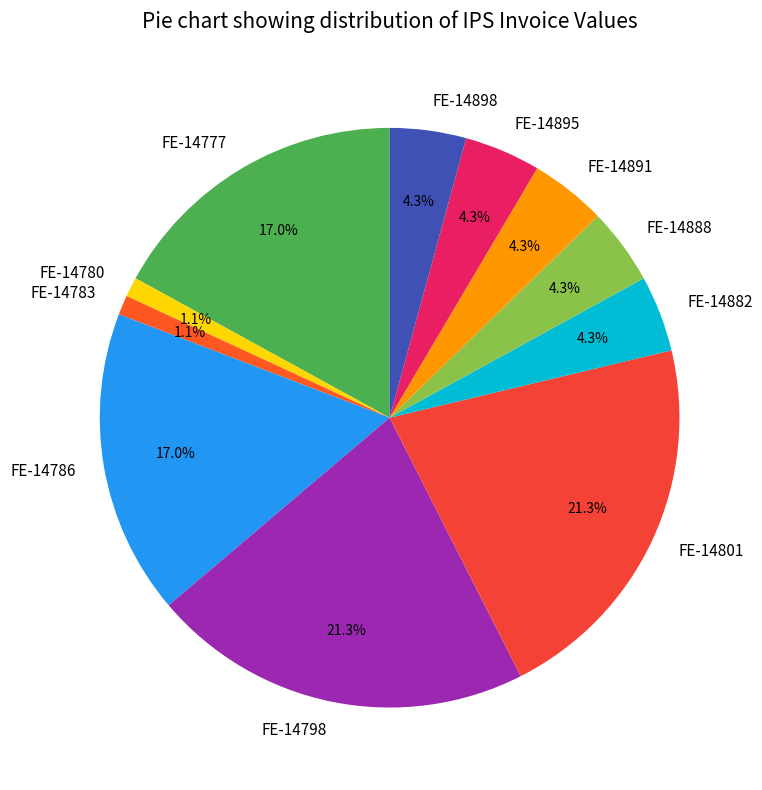

Does FE-14780 represent more than half of the total?

No